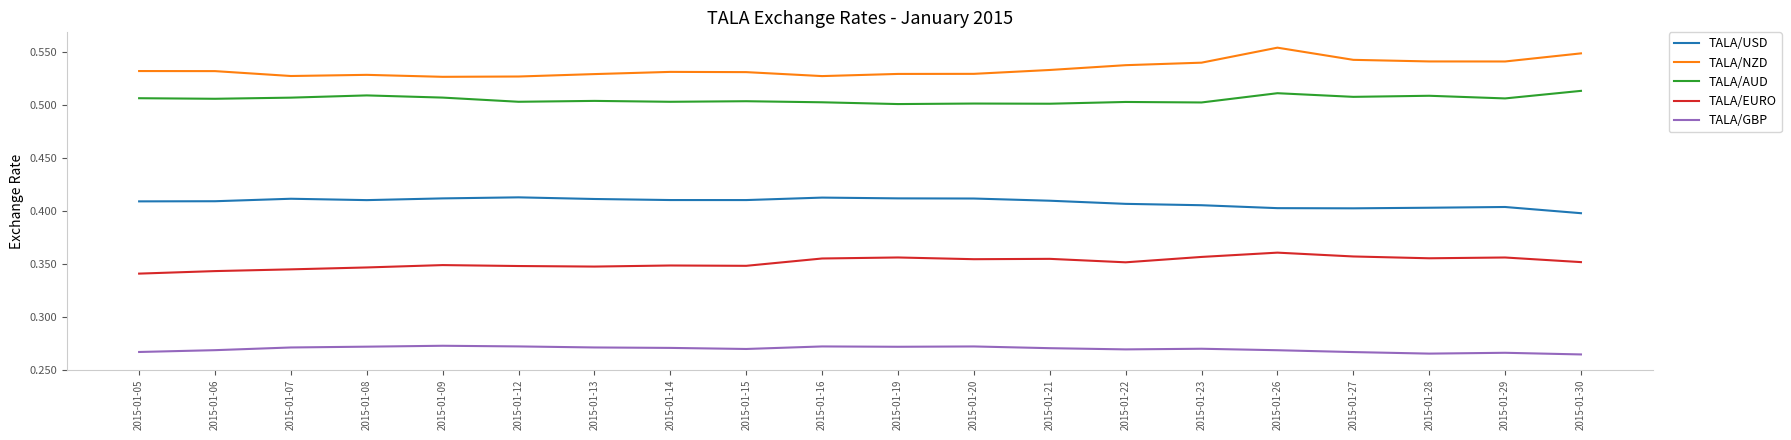

Rank the series at 2015-01-08 from lowest to highest value.

TALA/GBP, TALA/EURO, TALA/USD, TALA/AUD, TALA/NZD